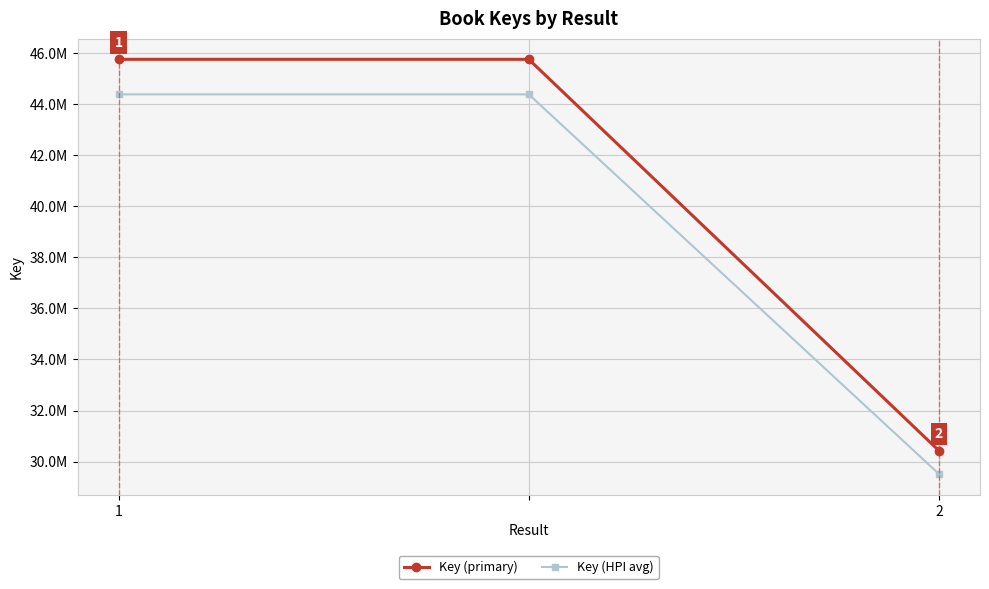

What are all the series names shown in the legend?

Key (primary), Key (HPI avg)